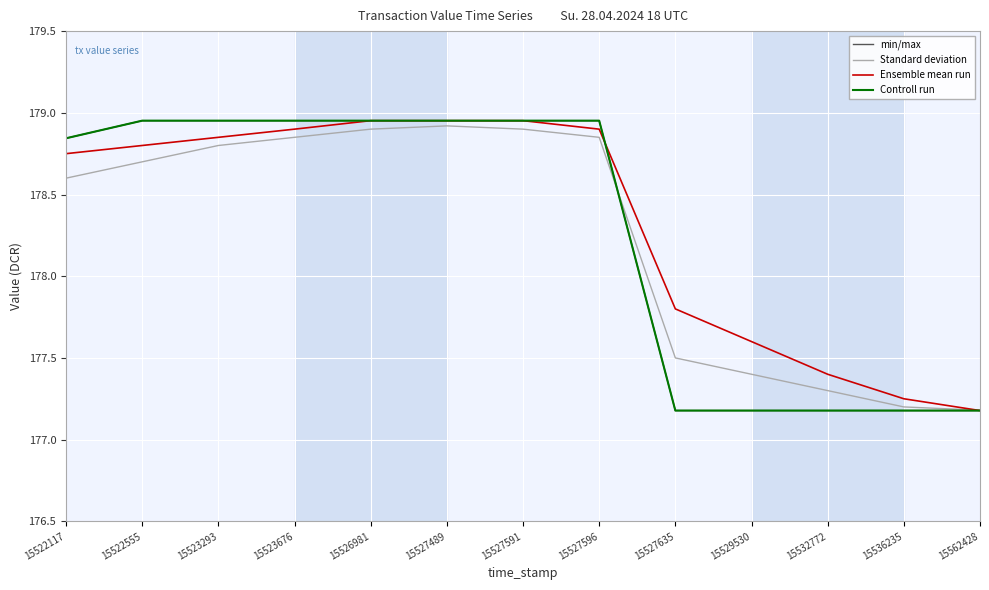

How many min/max values are between 177 and 178?

5